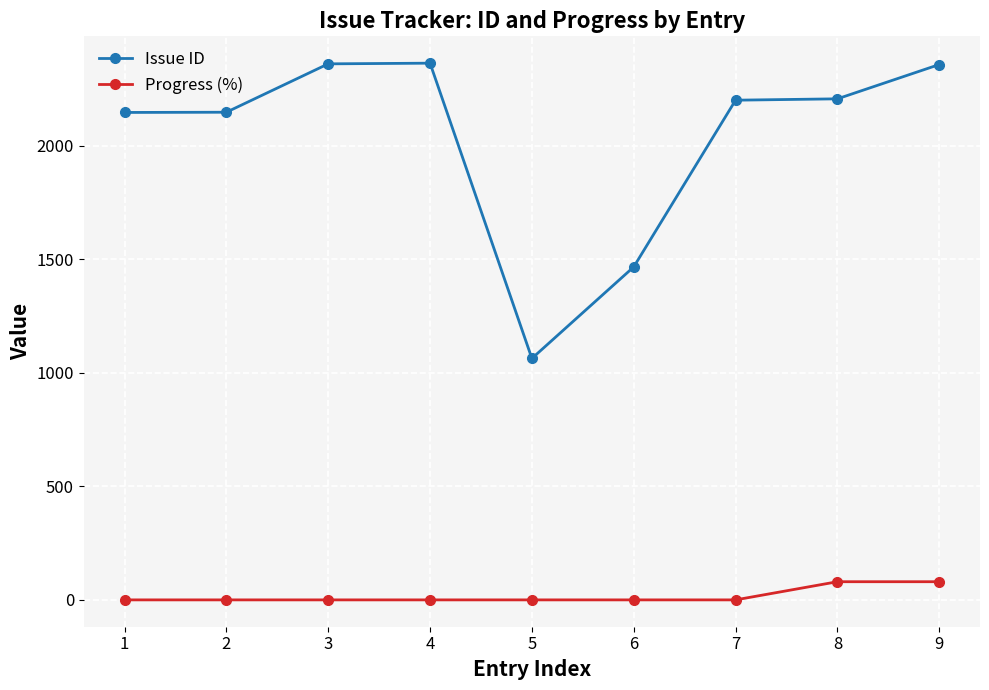

How many lines are shown in the chart?

2